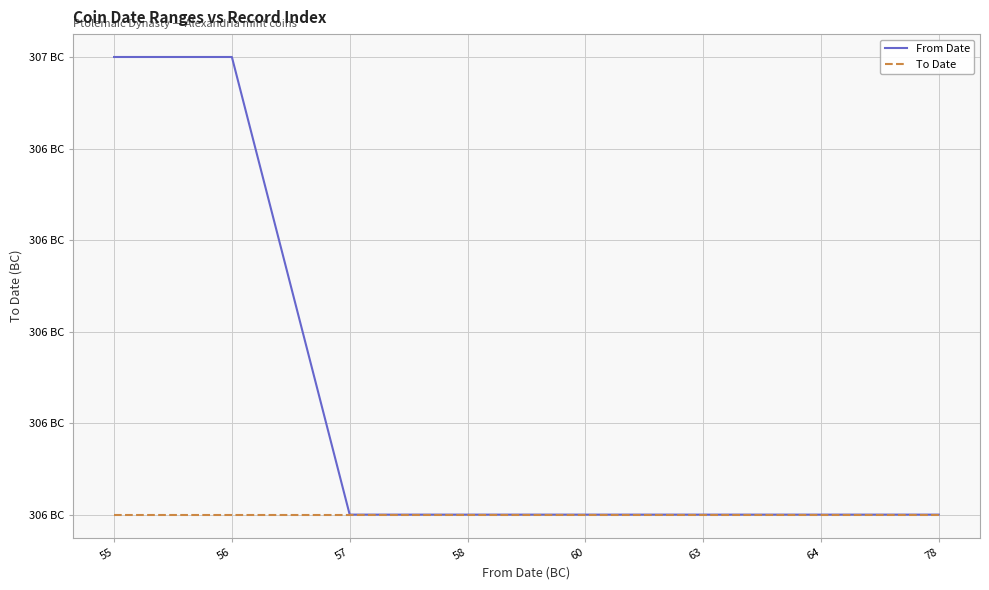

What are all the series names shown in the legend?

From Date, To Date